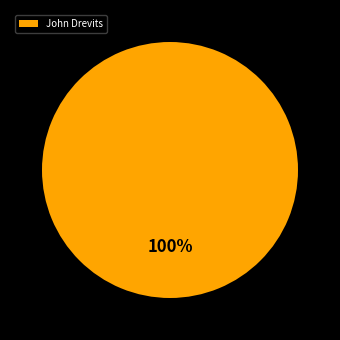

What is the majority slice?

John Drevits